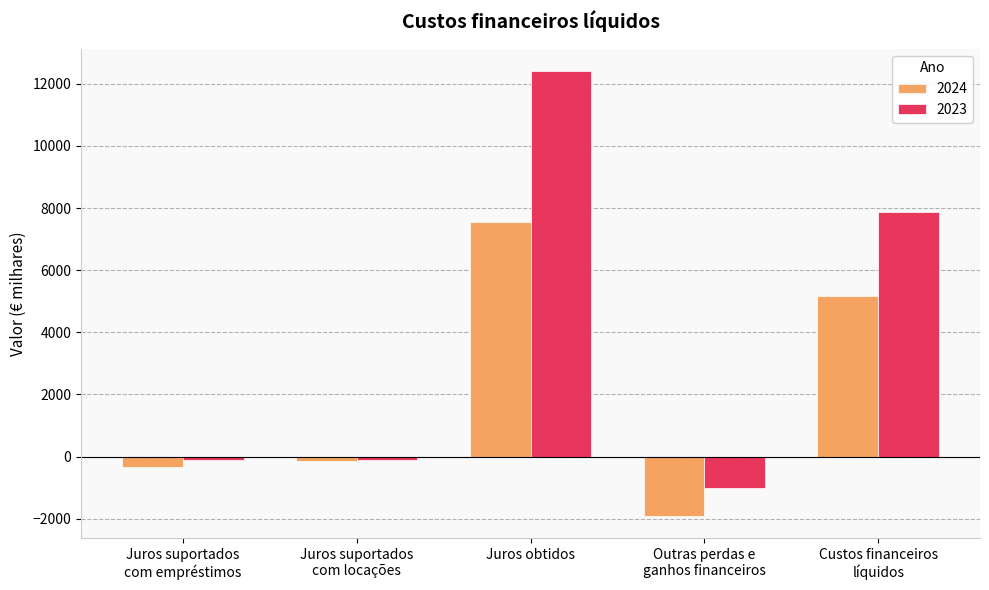

What is the total value across all series at Custos financeiros
líquidos?

13042